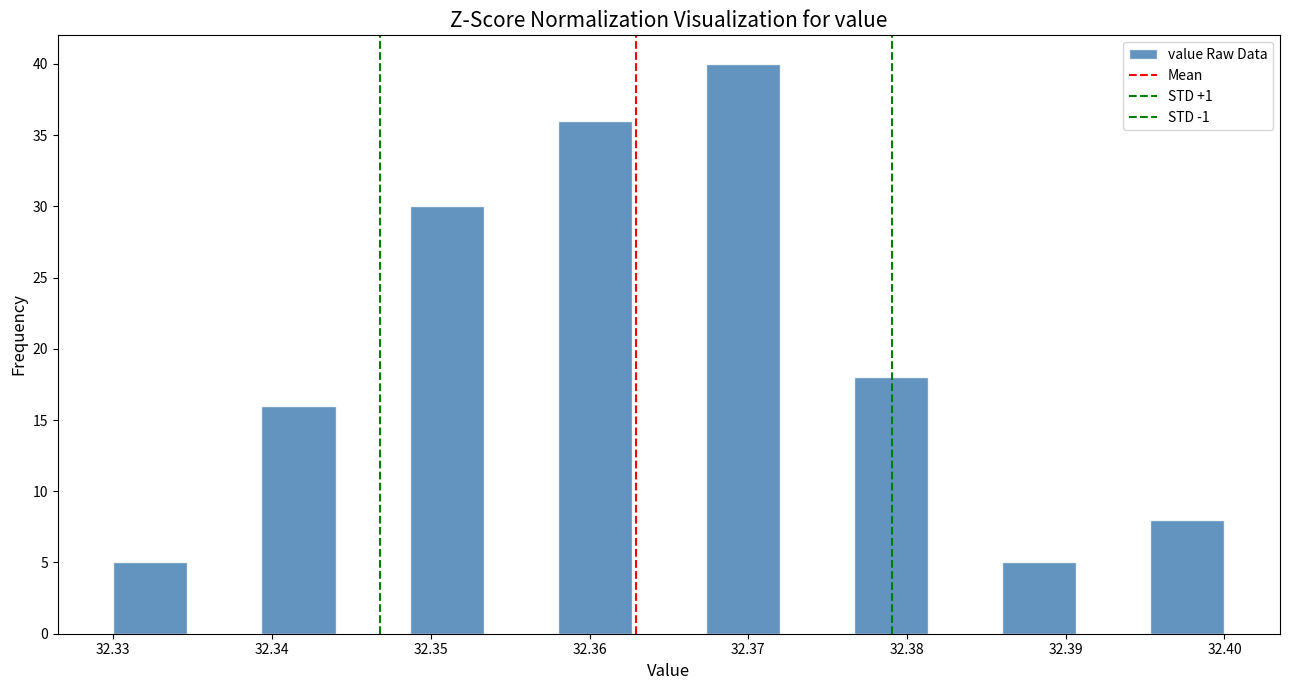

Over which range of the x-axis is the bar tallest?

32.367 to 32.372